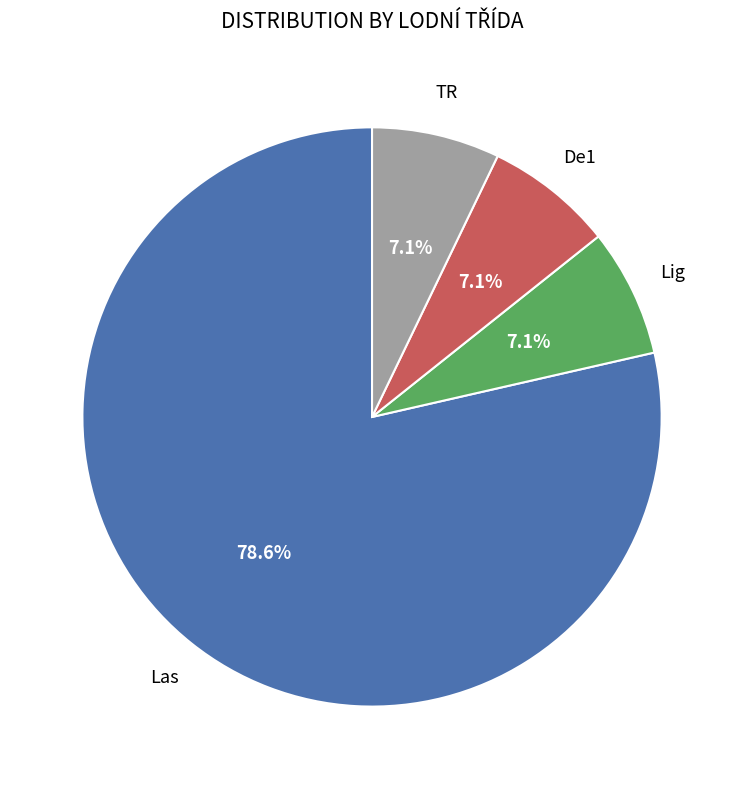

Does any single category account for the majority?

Yes